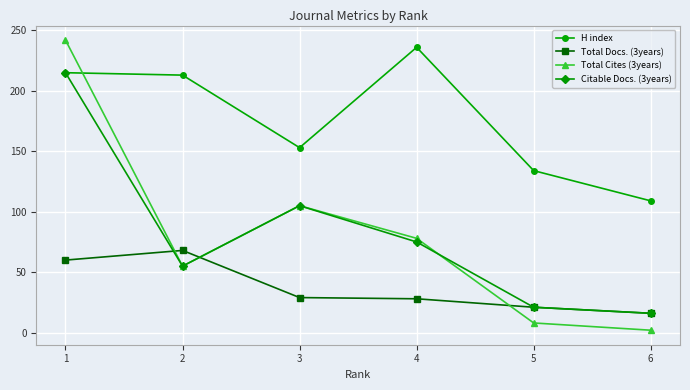

What is the approximate value of Citable Docs. (3years) at 4, to the nearest 10?

80